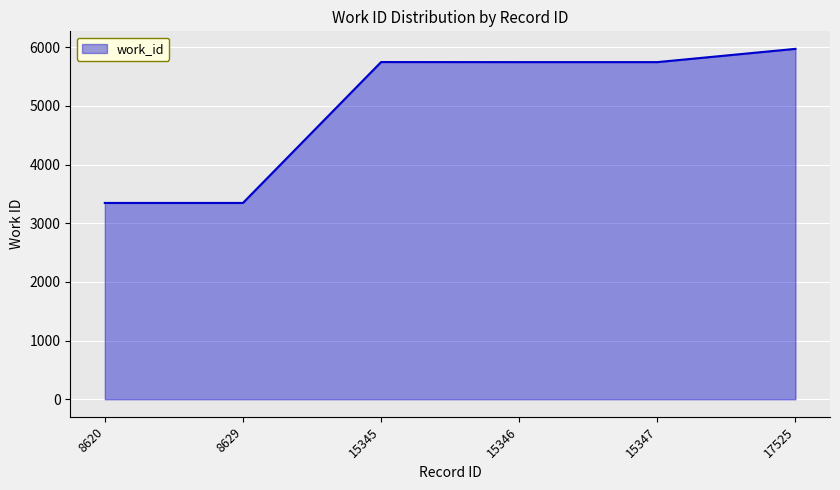

What is the difference between the values at 15345 and 8620?

2402